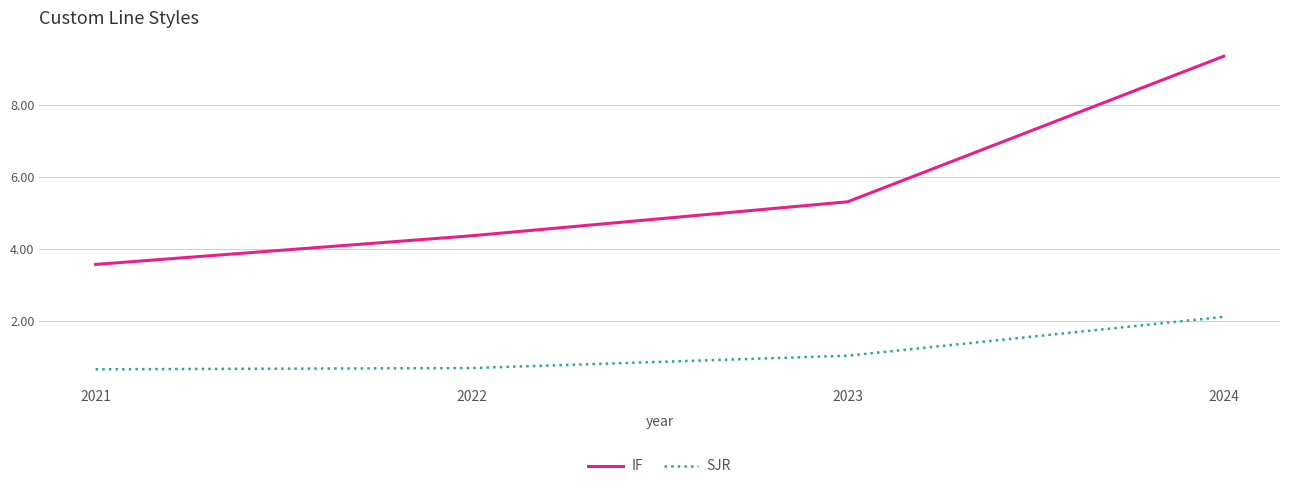

True or false: IF and SJR cross at least once.

False